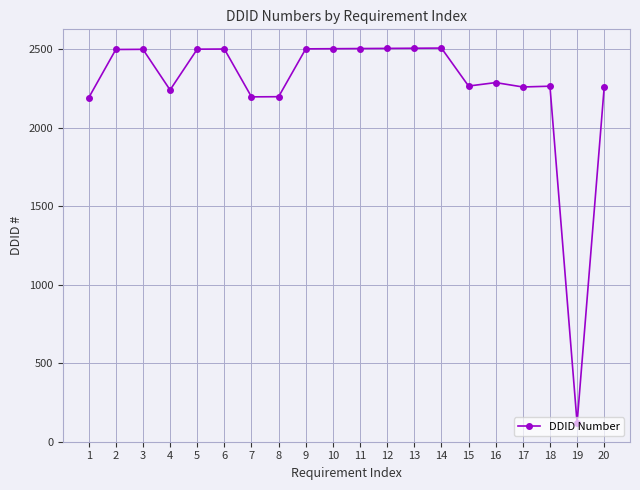

Is it true that the value at 11 is 3896?

False